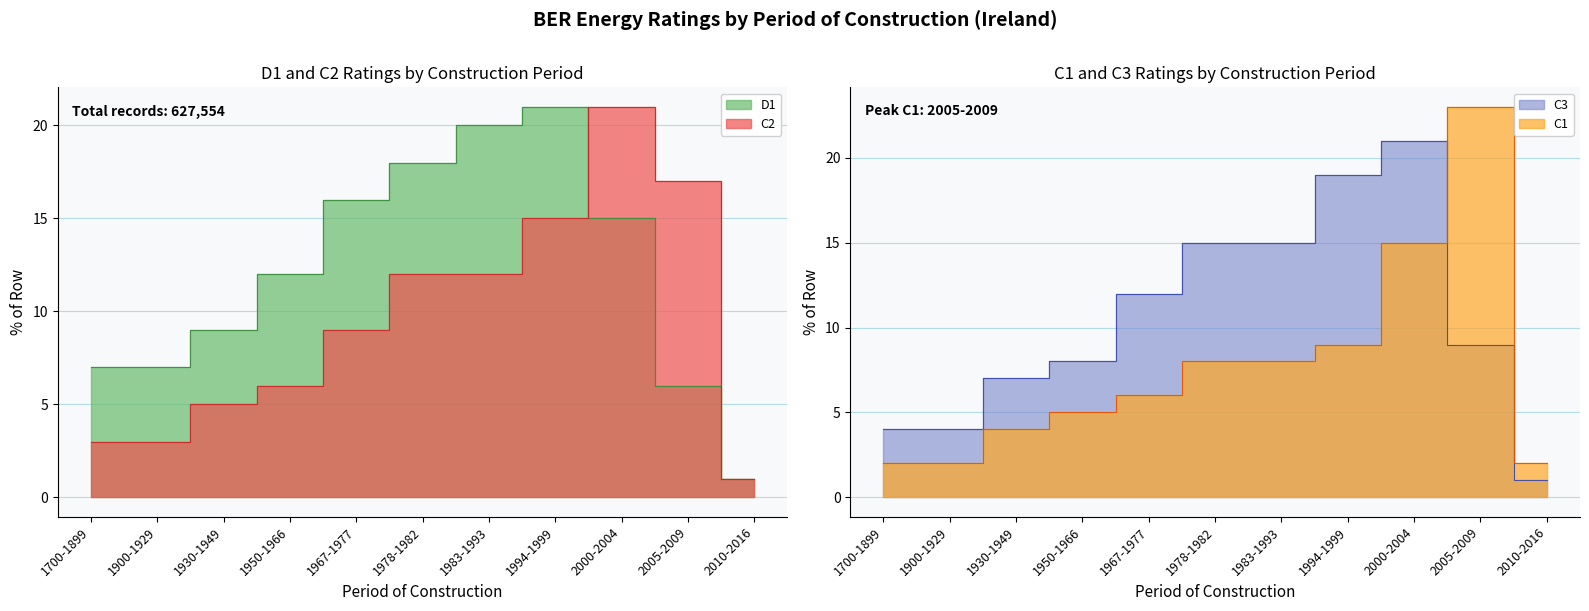

What is the average value of the C1 series?

8